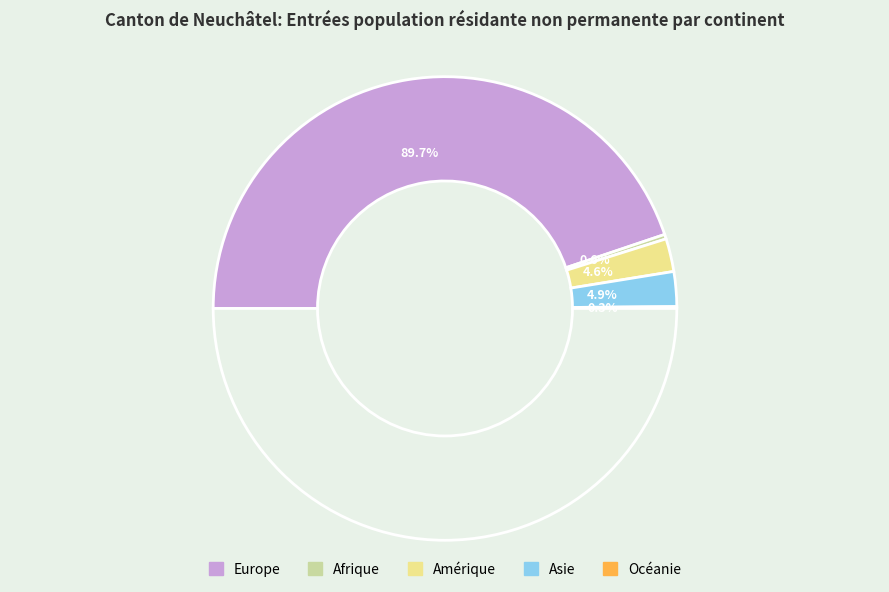

How many slices are in this pie chart?

5